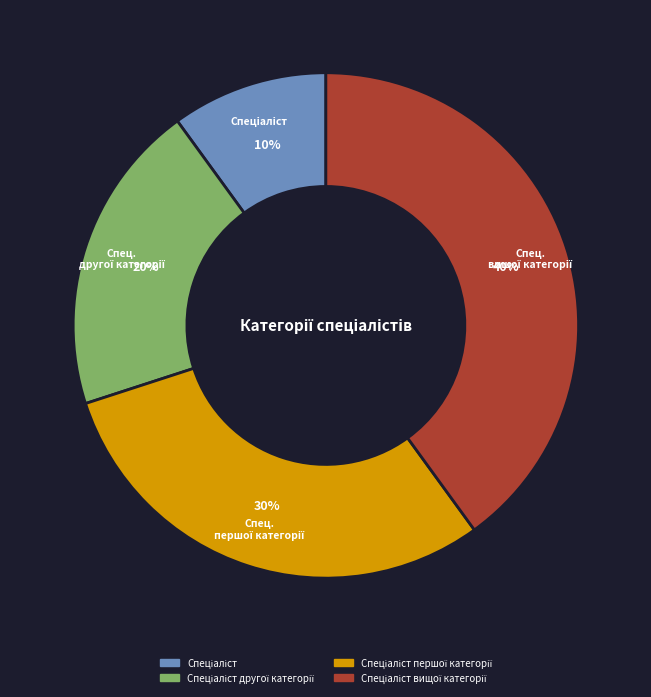

To the nearest percent, what is the average slice percentage?

25%